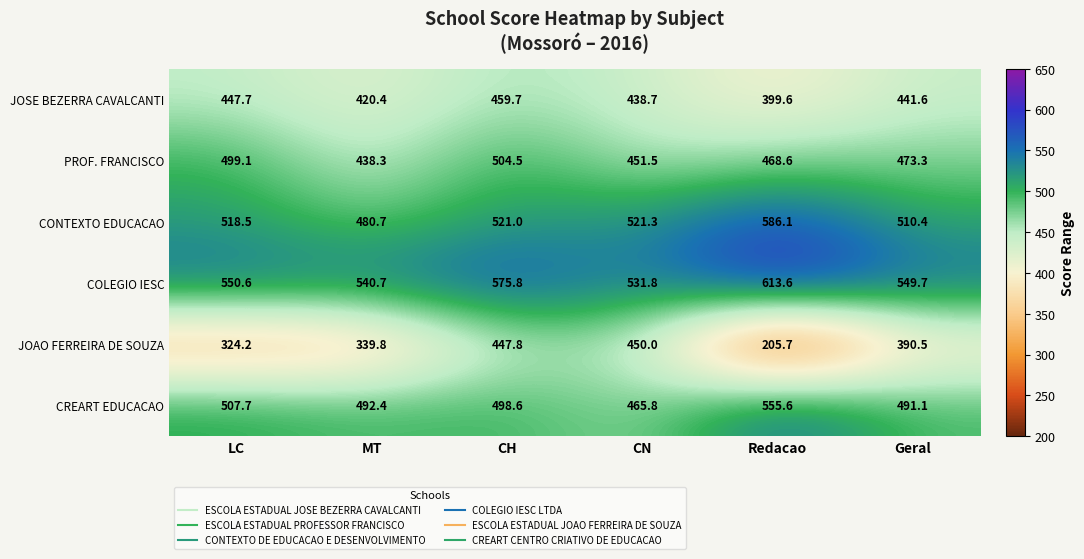

What is the greatest value displayed?

613.6